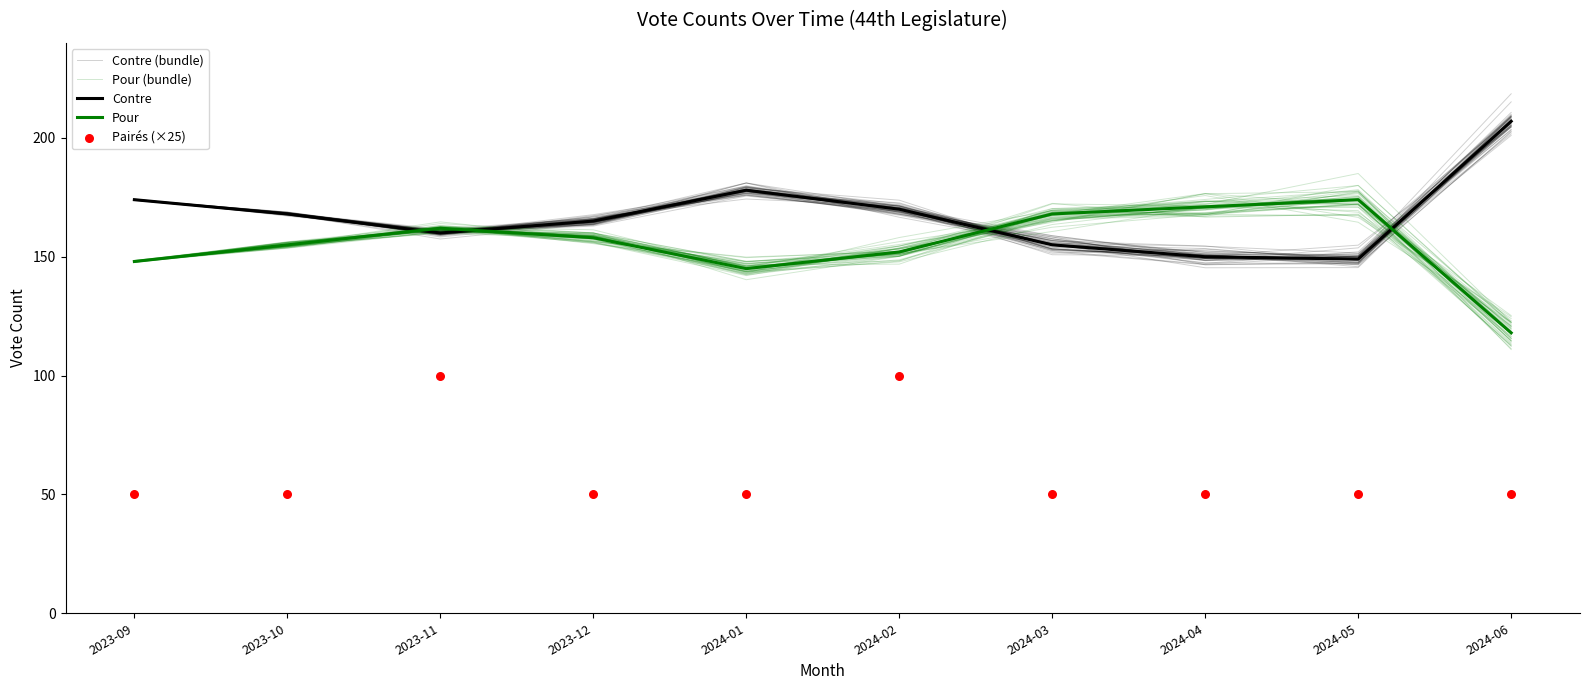

Which series has the largest total across all categories?

Contre (bundle)